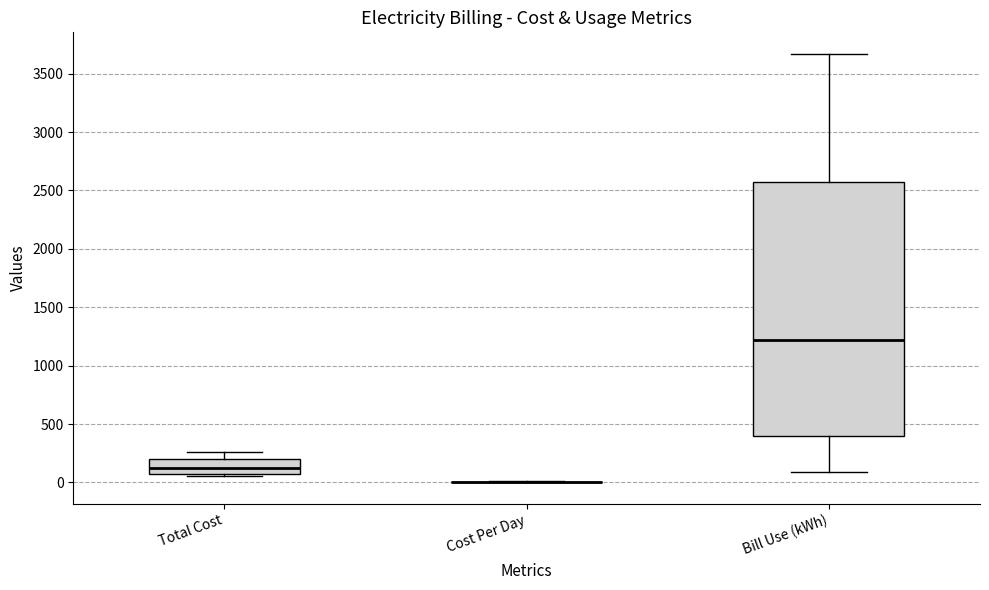

Reading left to right, transcribe this box plot: for each box, give where its median line is, the range the box spans, and where its two whiskers end, as read against the y-axis. The values are not printed on the chart, so give them approximately, as read against the axis.

Total Cost: median 150, box 50 to 200, whiskers 50 (just below the box's lower edge) to 250
Cost Per Day: box collapsed to a line at 0, whiskers 0 to 0
Bill Use (kWh): median 1200, box 400 to 2550, whiskers 100 to 3650